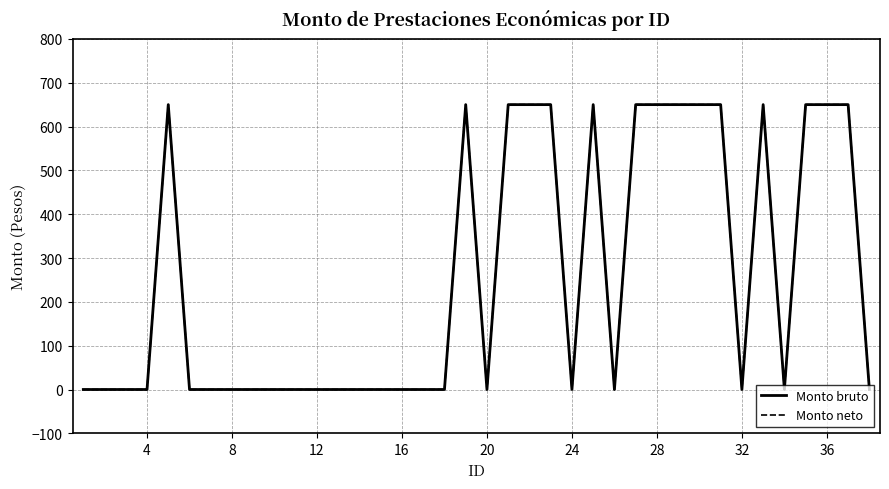

Is this an area chart (filled region under the line)?

No